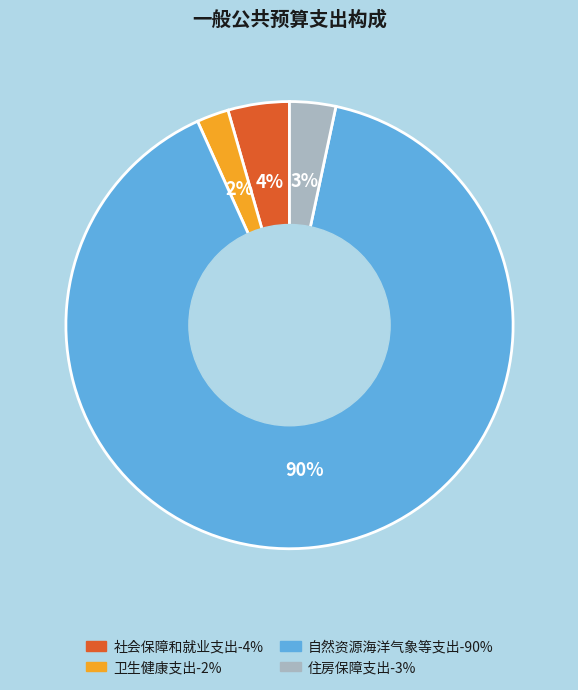

How many slices are in this pie chart?

4